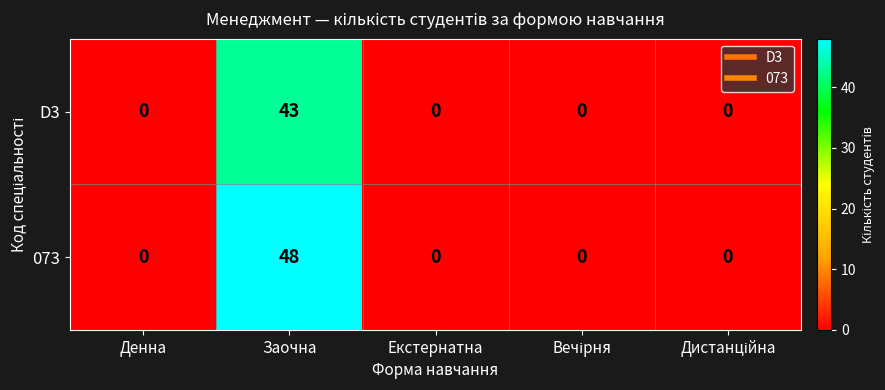

At how many categories does at least one series exceed 18?

1